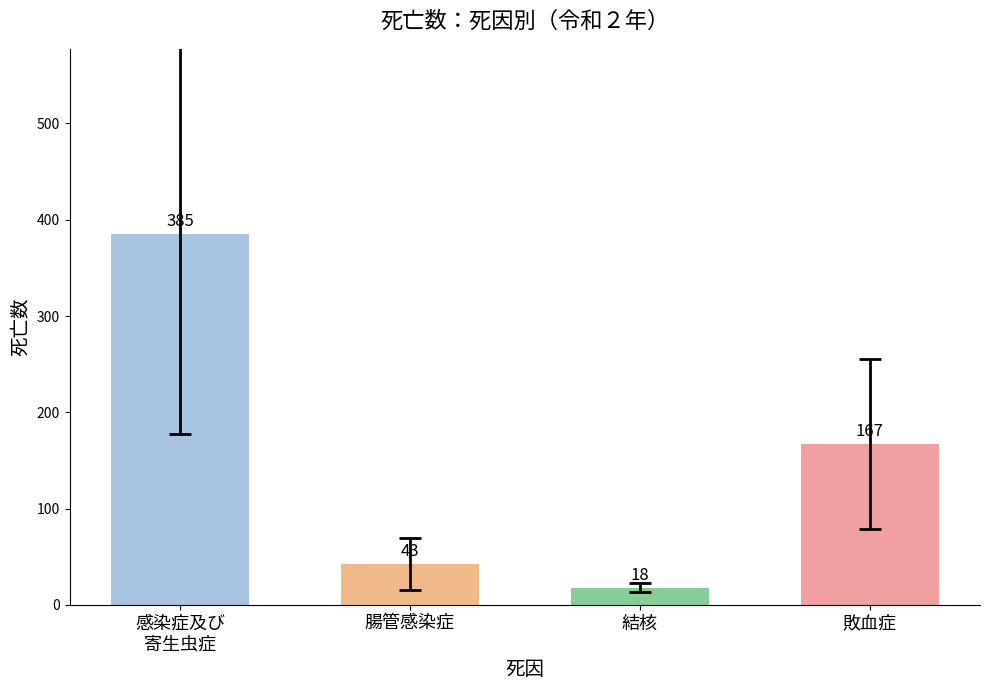

Rank the categories by value from lowest to highest.

結核, 腸管感染症, 敗血症, 感染症及び
寄生虫症